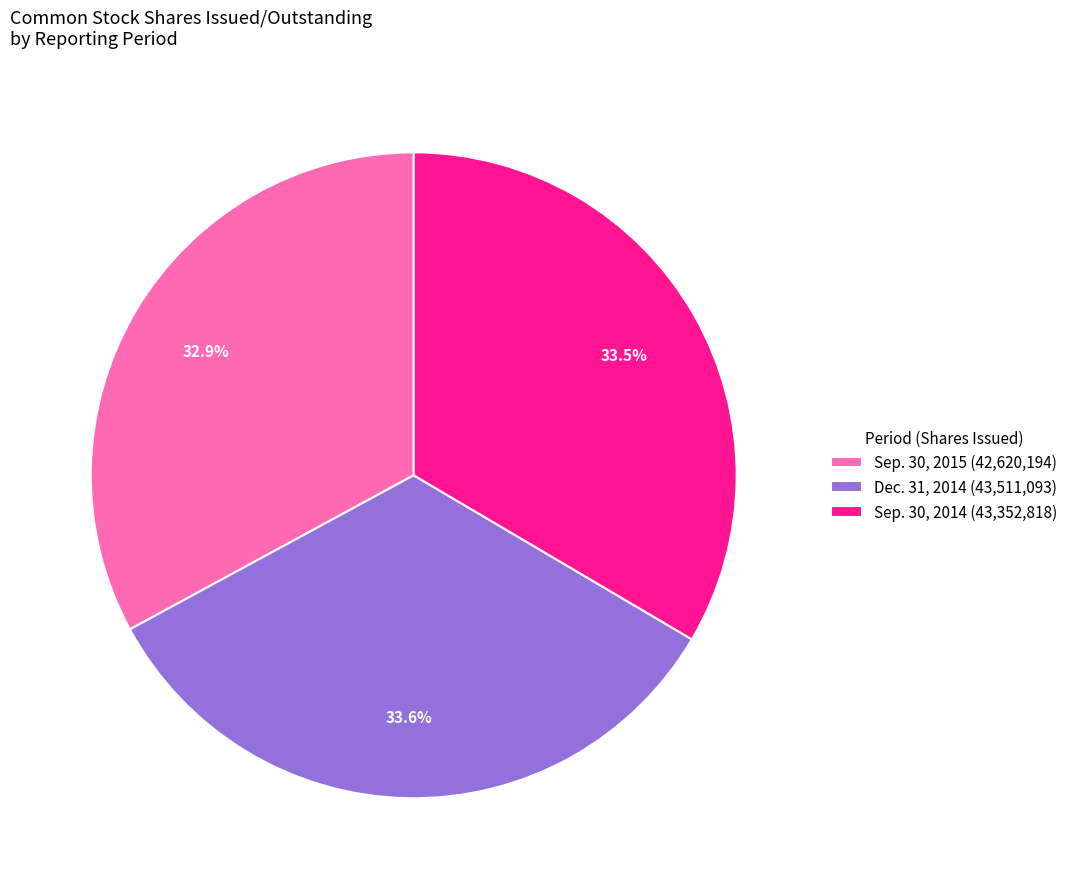

Do Sep. 30, 2015 (42,620,194) and Sep. 30, 2014 (43,352,818) together represent more than half of the pie?

Yes